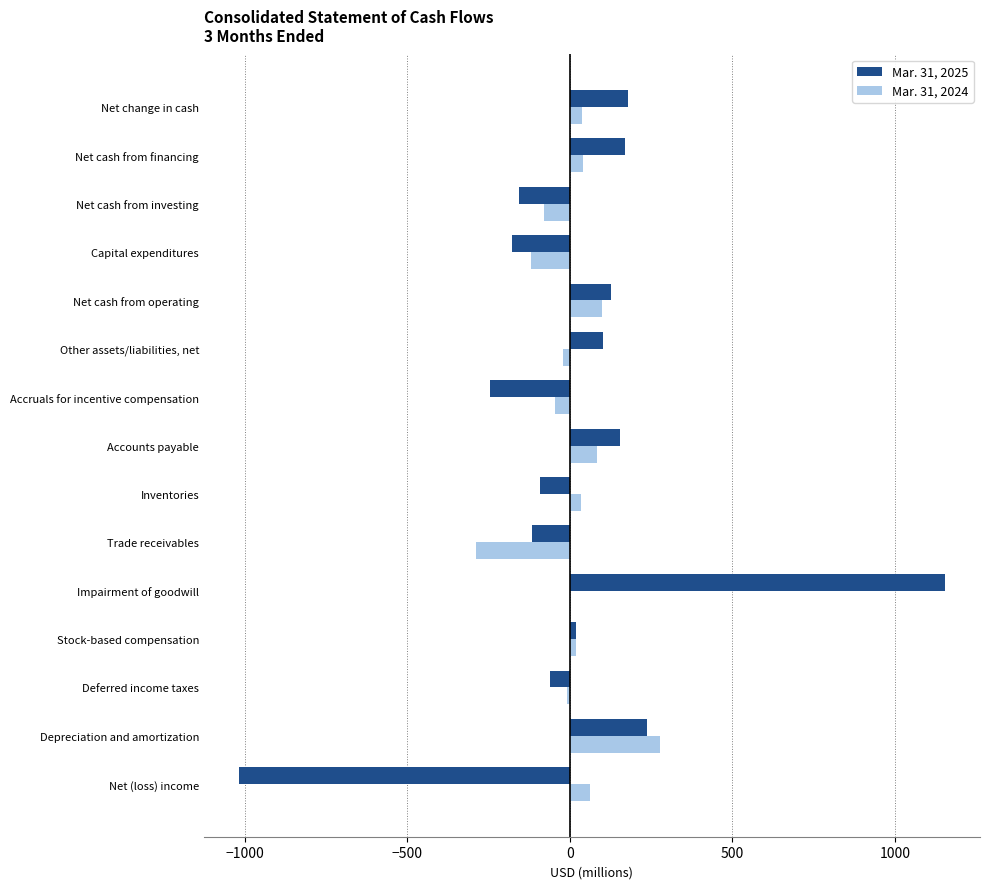

How many data points does each series have?

15